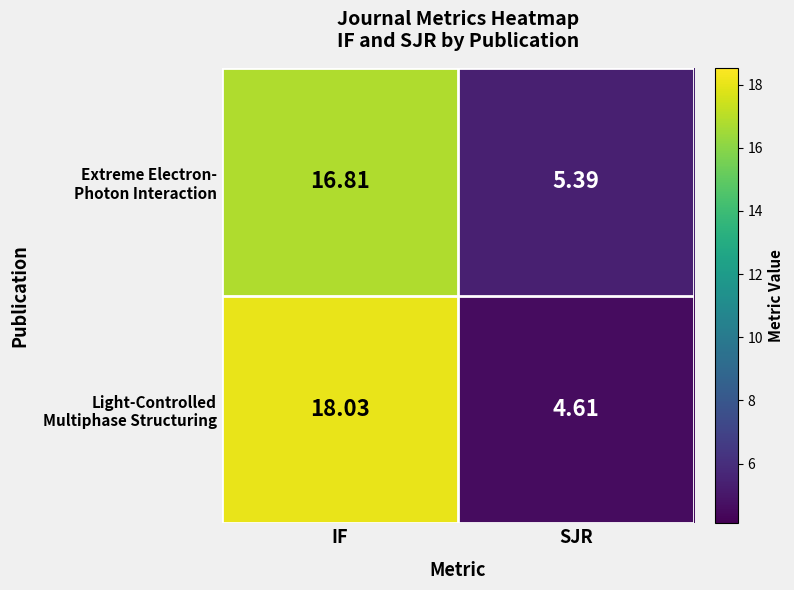

At how many categories does at least one series exceed 16?

1